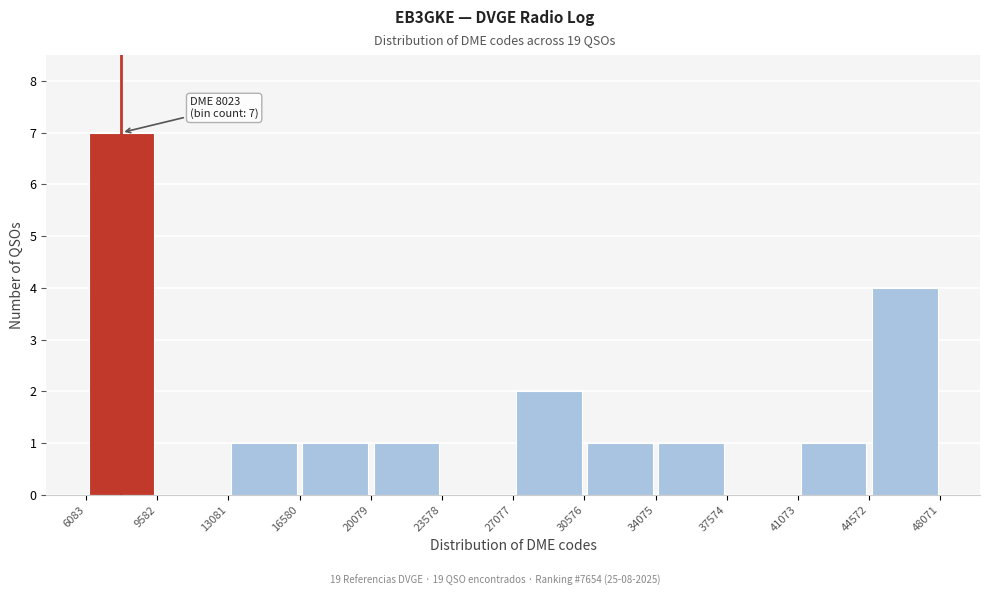

Over which range of the x-axis is the bar tallest?

6083 to 9582